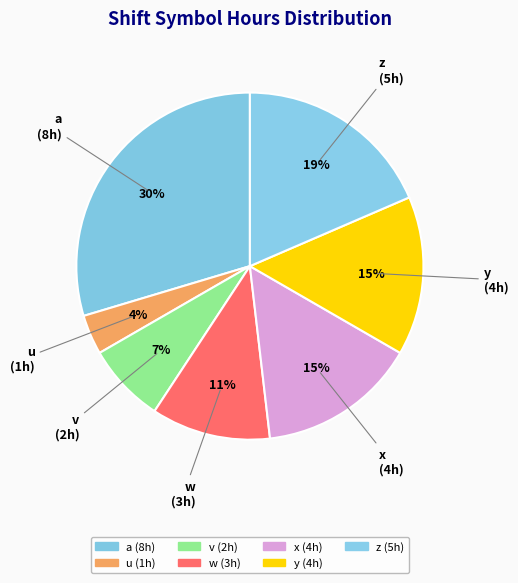

Count the number of slices in the pie.

7